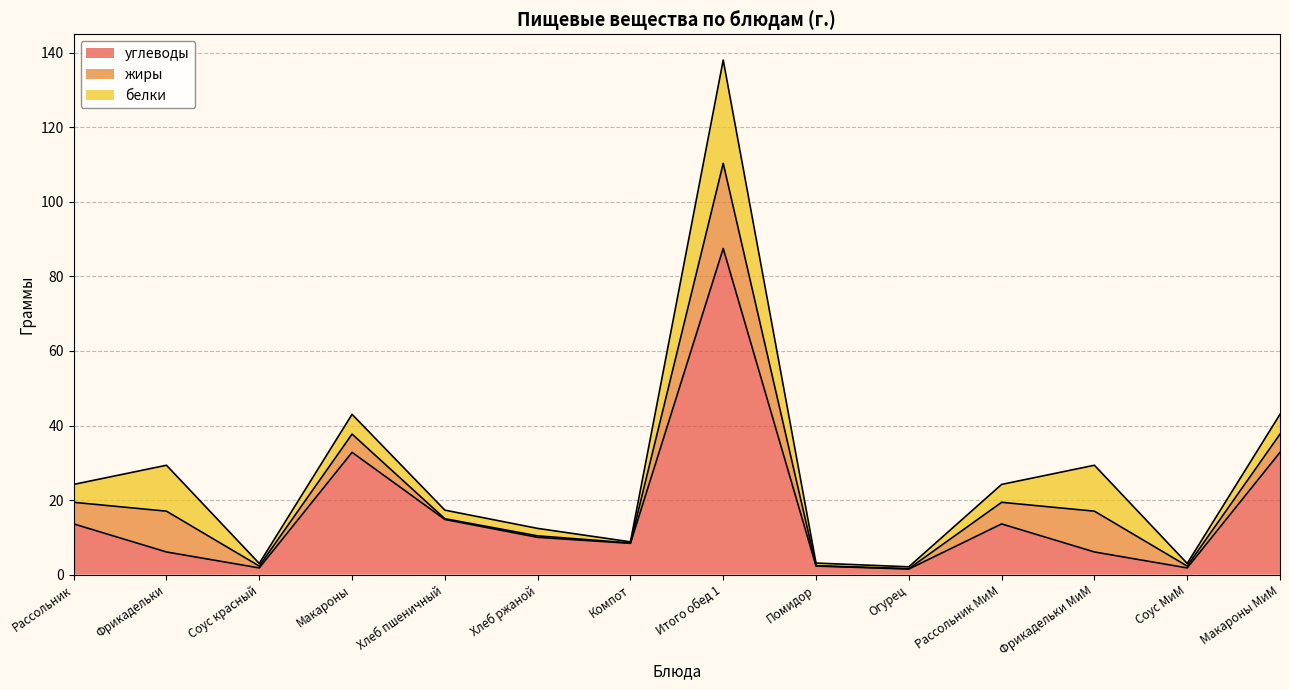

Which series has the widest spread of values?

углеводы